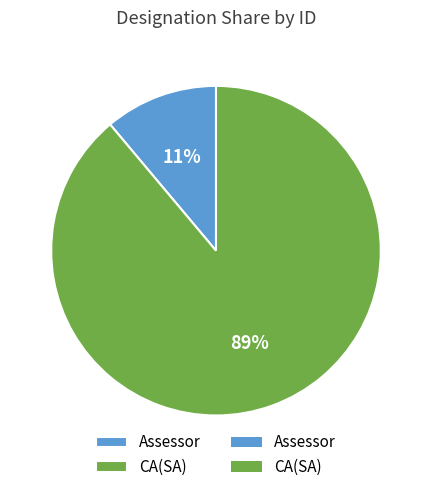

Do CA(SA) and Assessor together represent more than half of the pie?

Yes